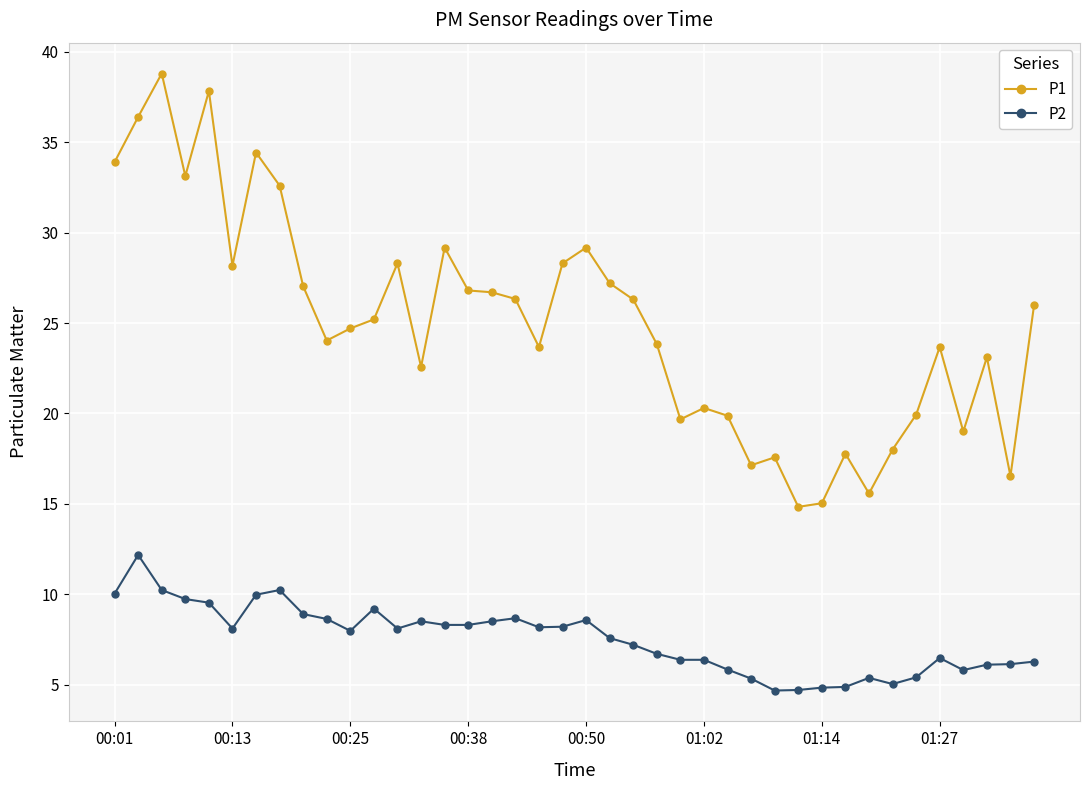

True or false: P1 and P2 cross at least once.

False